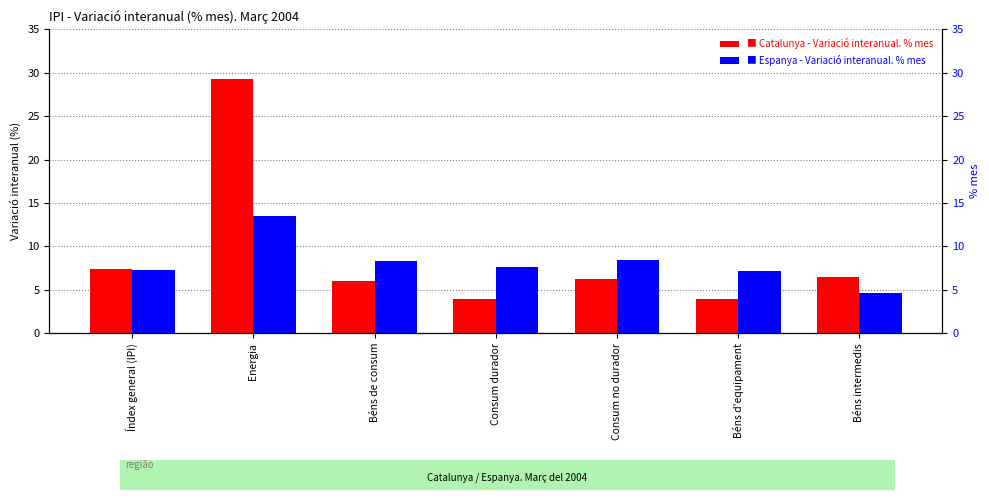

At which category does the chart reach its peak across all series?

Energia